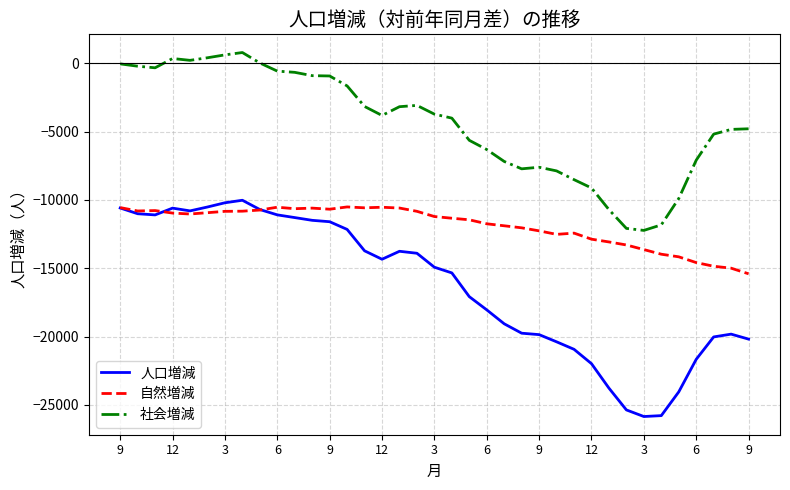

How many series are shown in this chart?

3